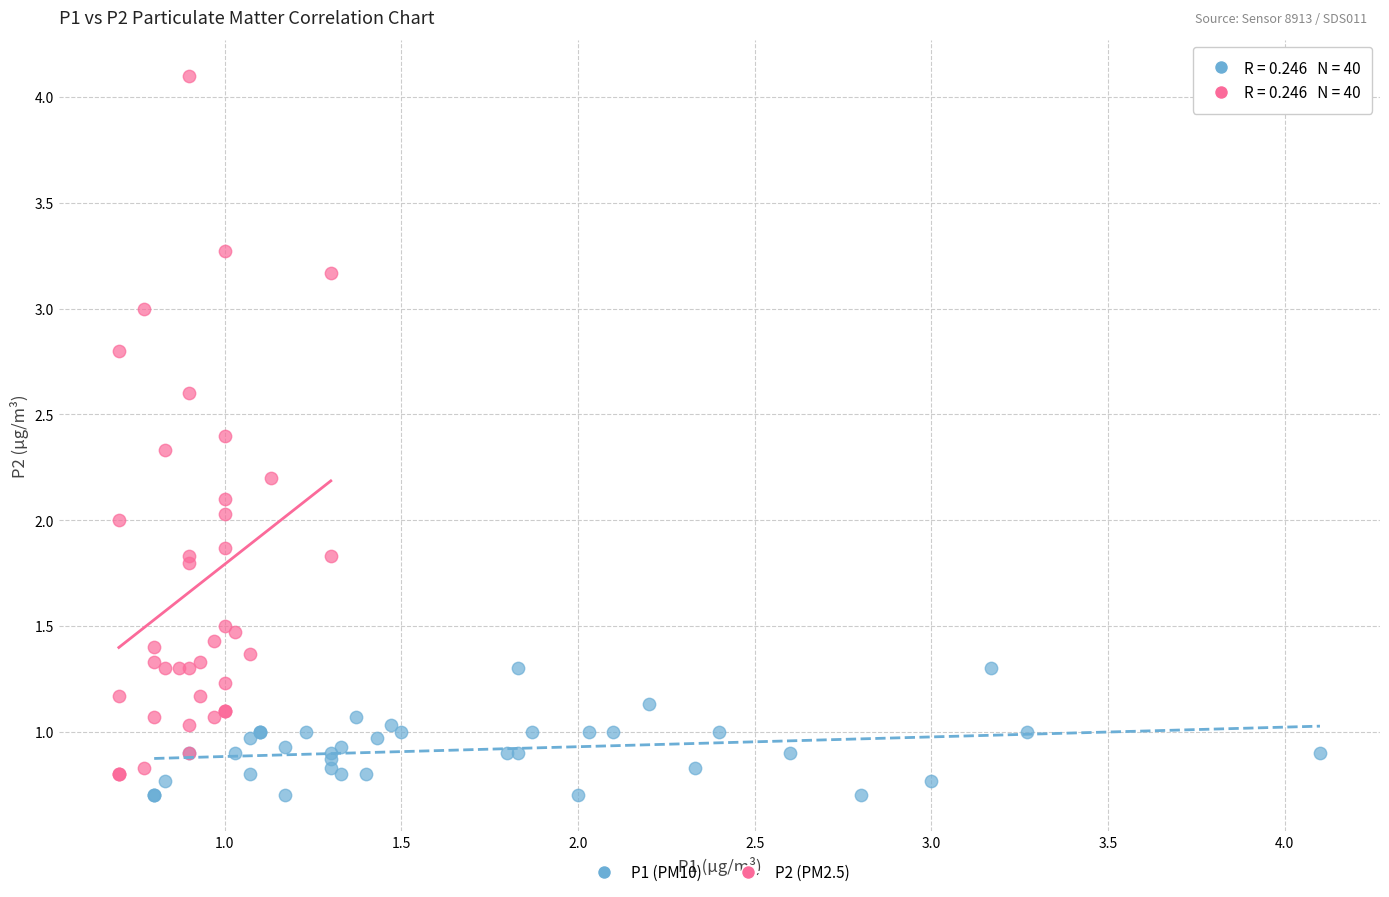

Which series has the widest spread of Y values?

P2 (PM2.5)